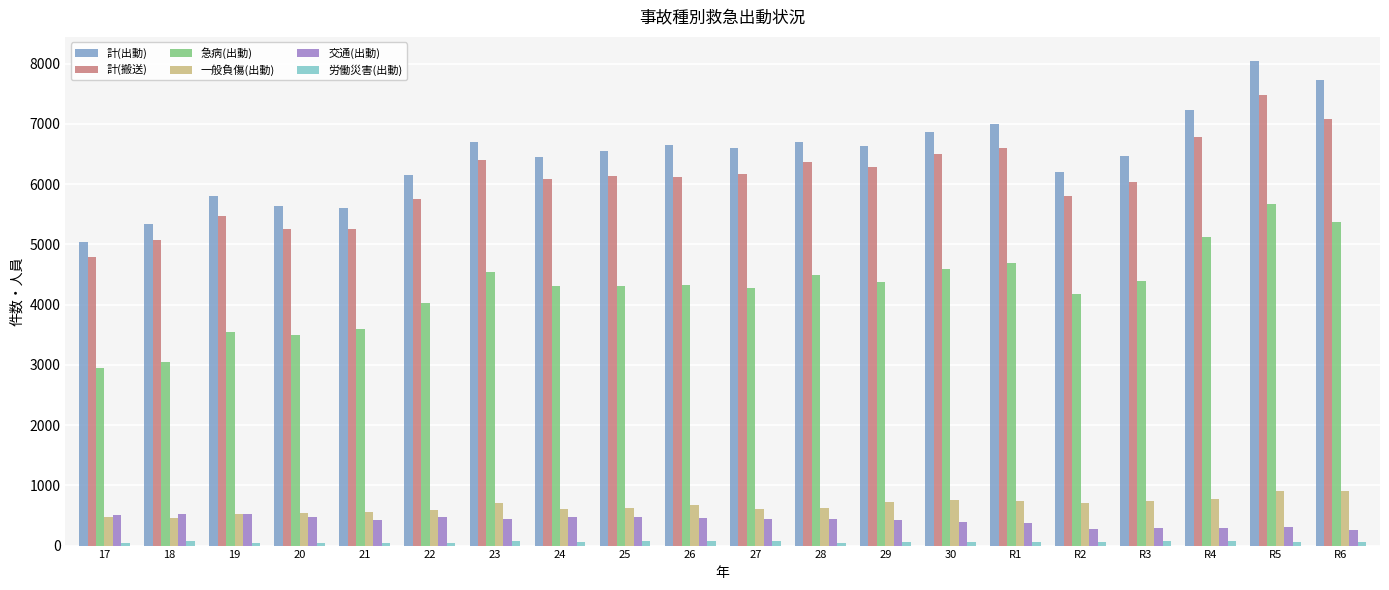

How many values in the 計(搬送) series are below 6137?

10